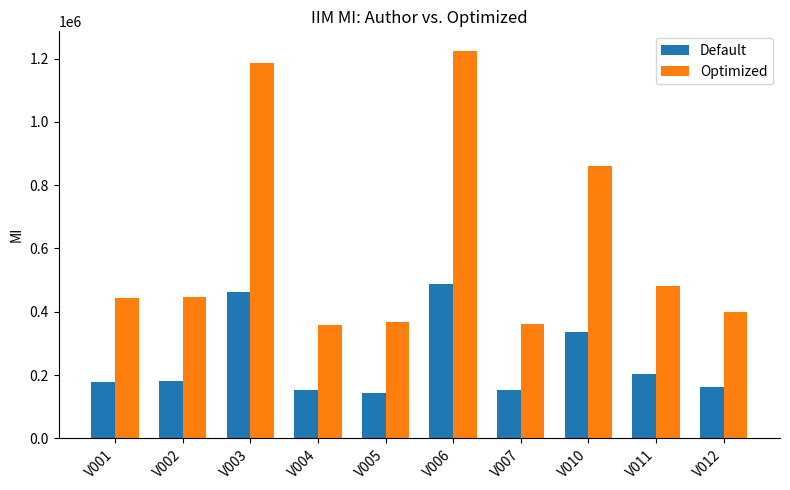

At which label does Optimized reach its peak?

V006